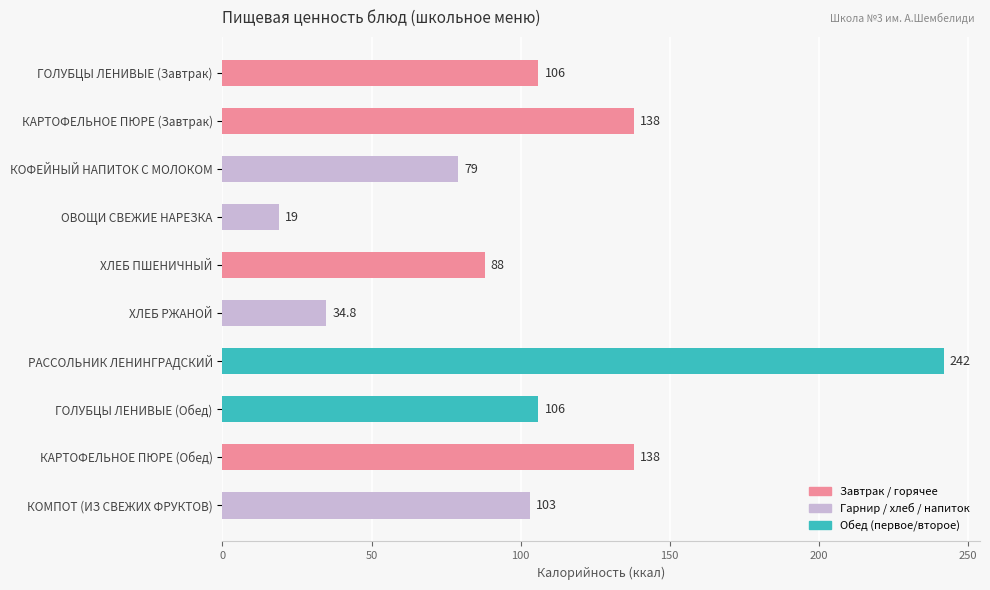

Count the number of categories in the chart.

10